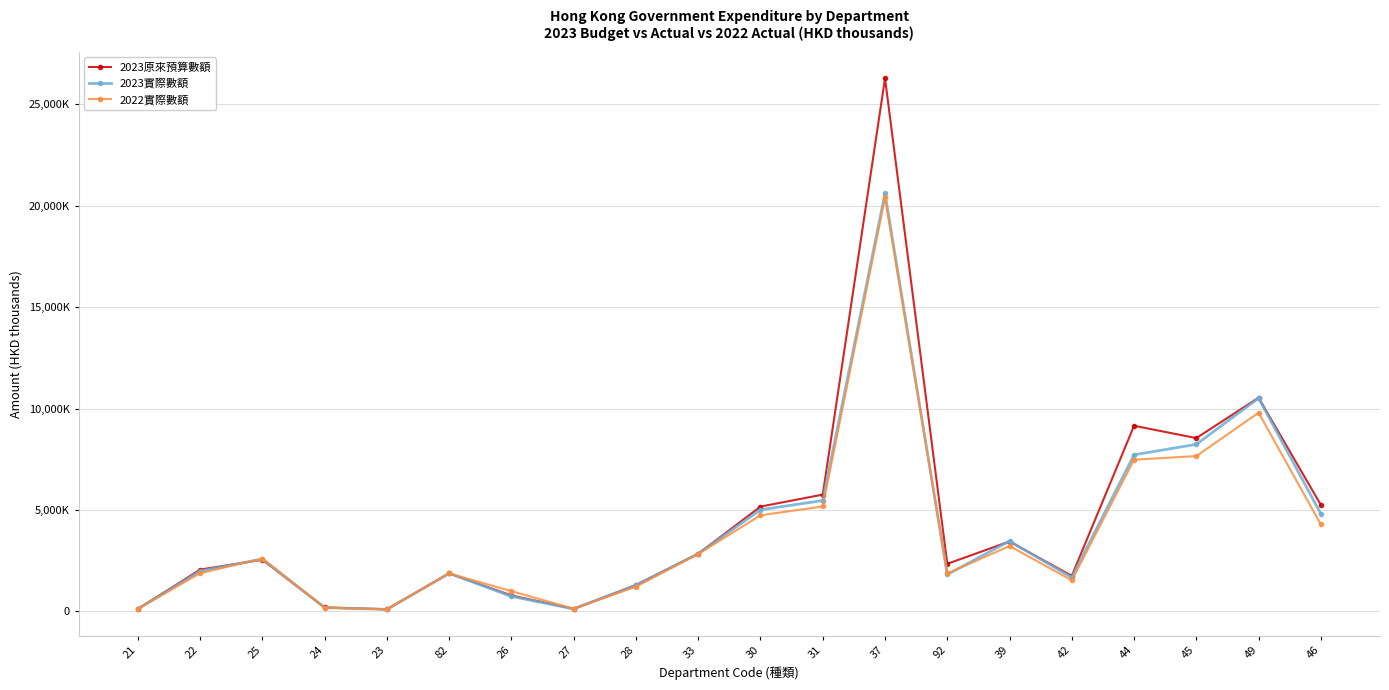

What is the average value of the 2023實際數額 series?

4060183